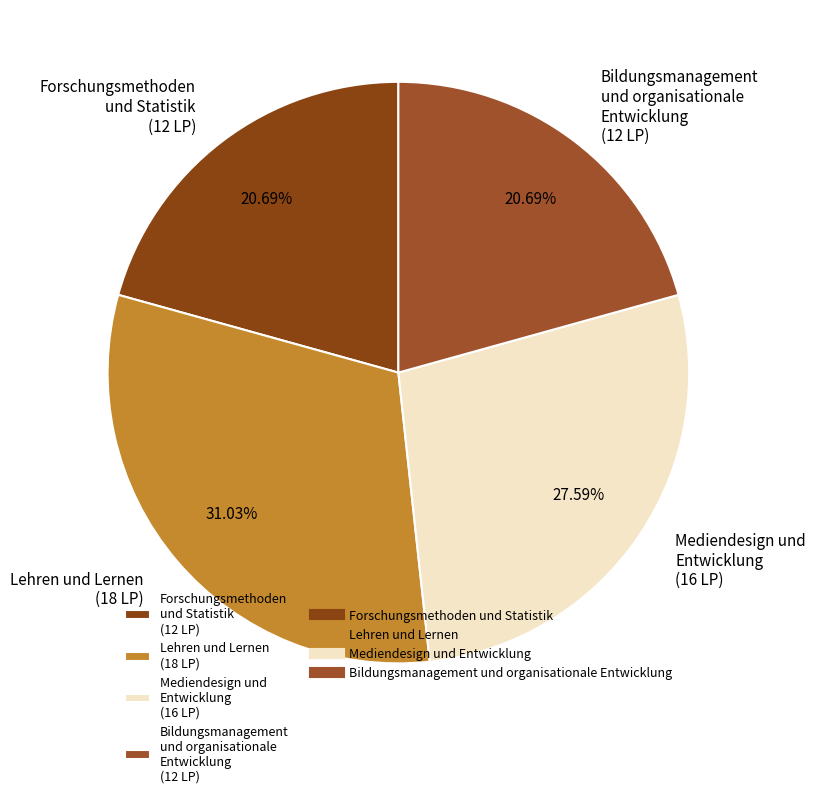

What is the ratio of the value at Lehren und Lernen (18 LP) to the value at Mediendesign und Entwicklung (16 LP)?

1.1